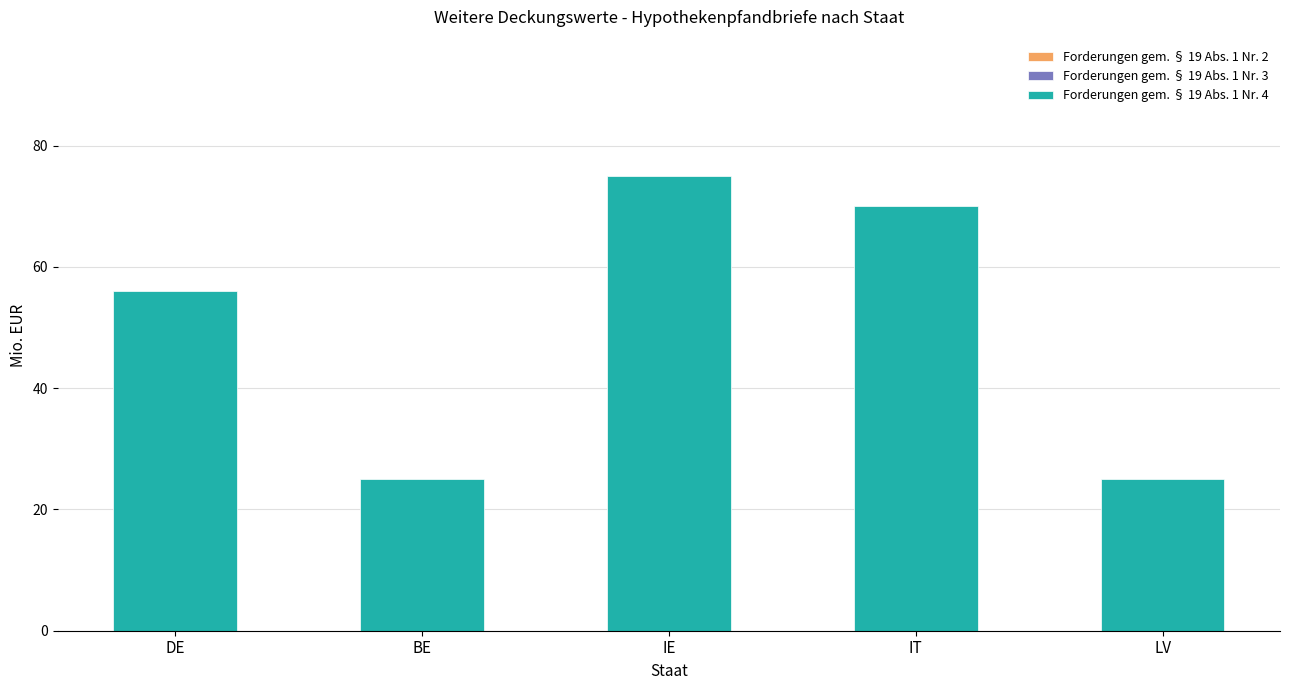

Count the number of categories in the chart.

5